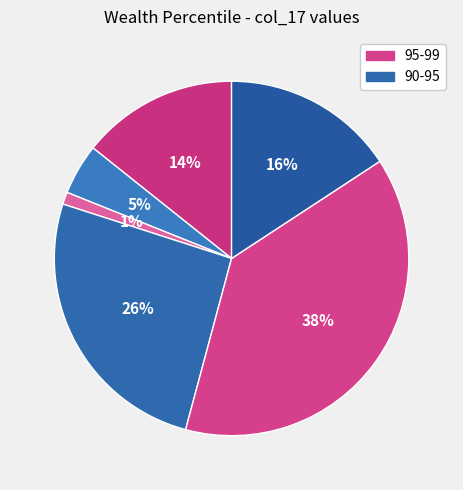

How many segments does this pie chart have?

6